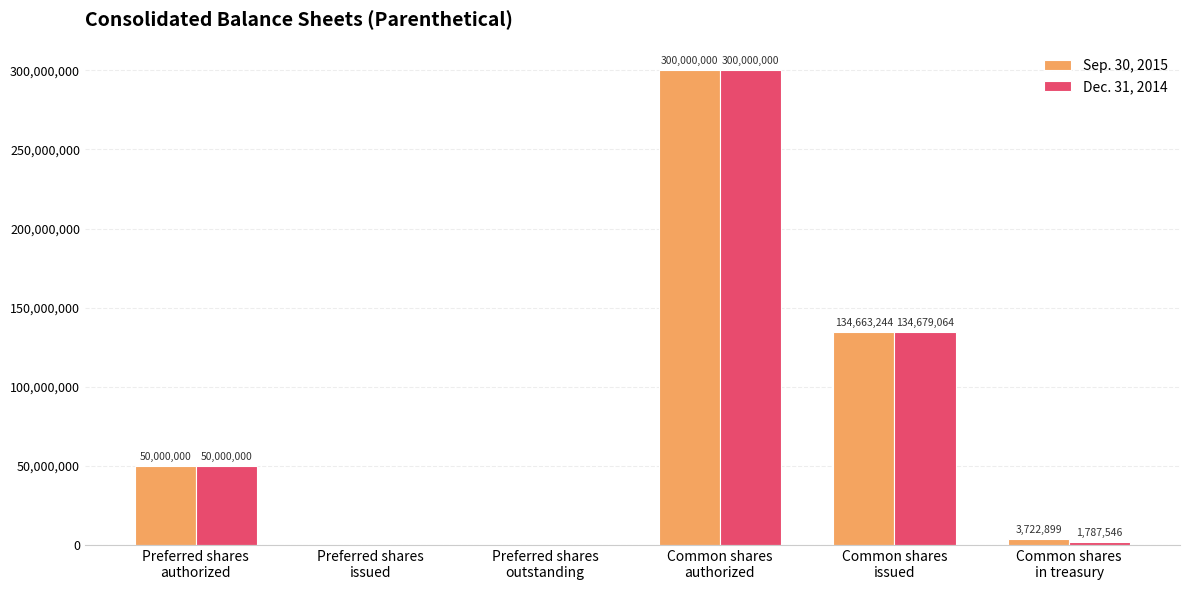

Which series has the largest total across all categories?

Sep. 30, 2015